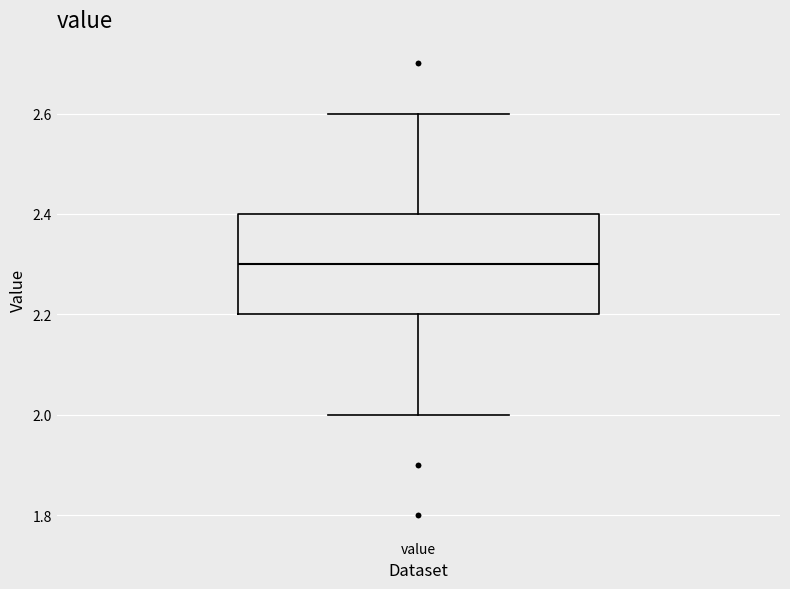

Read this box plot against the y-axis: the position of the median line, the range covered by the box, and the ends of both whiskers. The values are not printed on the chart, so give them approximately, as read against the axis.

median 2.3, box 2.2 to 2.4, whiskers 2.0 to 2.6